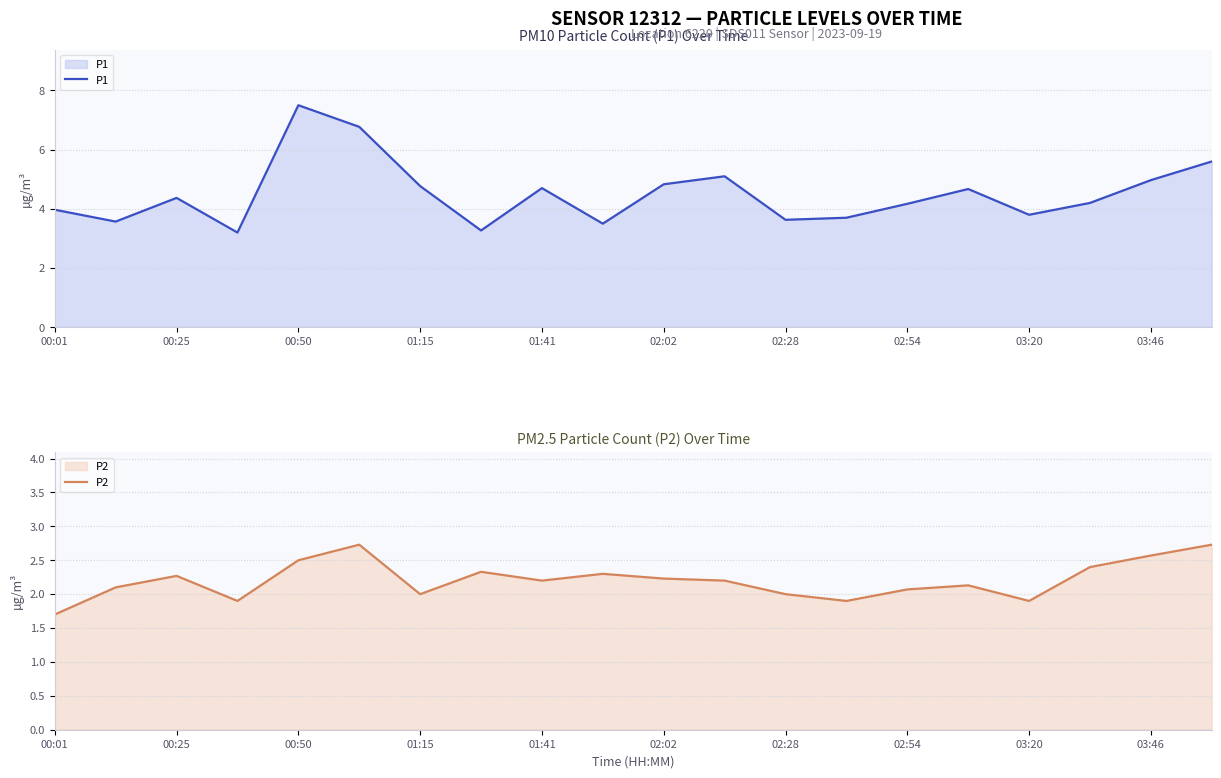

What is the sum of all P1 values?

90.3